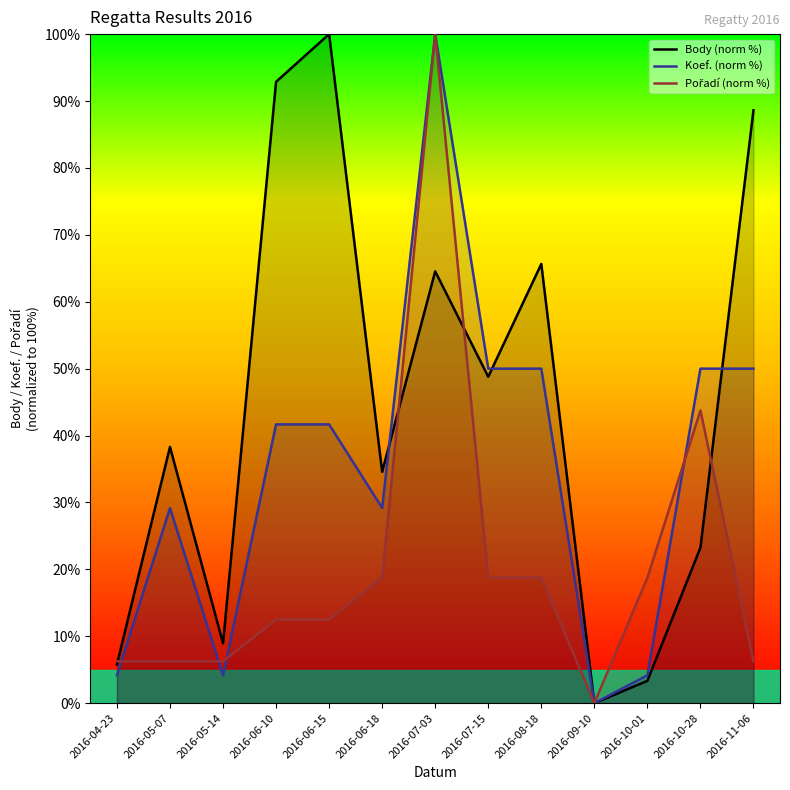

True or false: Pořadí (norm %) has more than 1 interior local peaks.

True